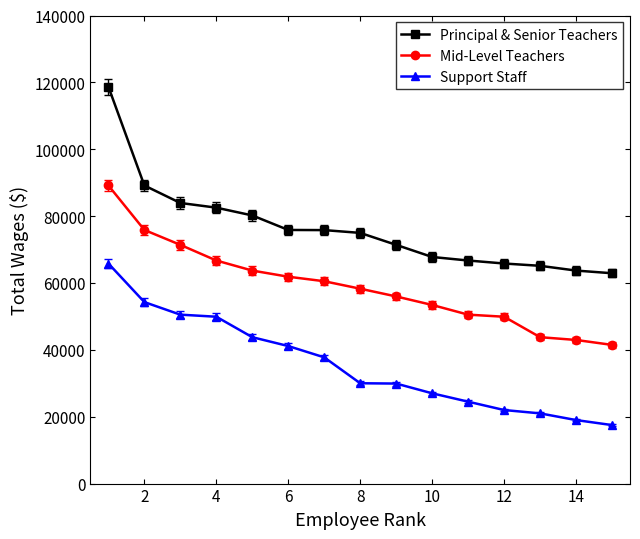

What is the average value of the Support Staff series?

35609